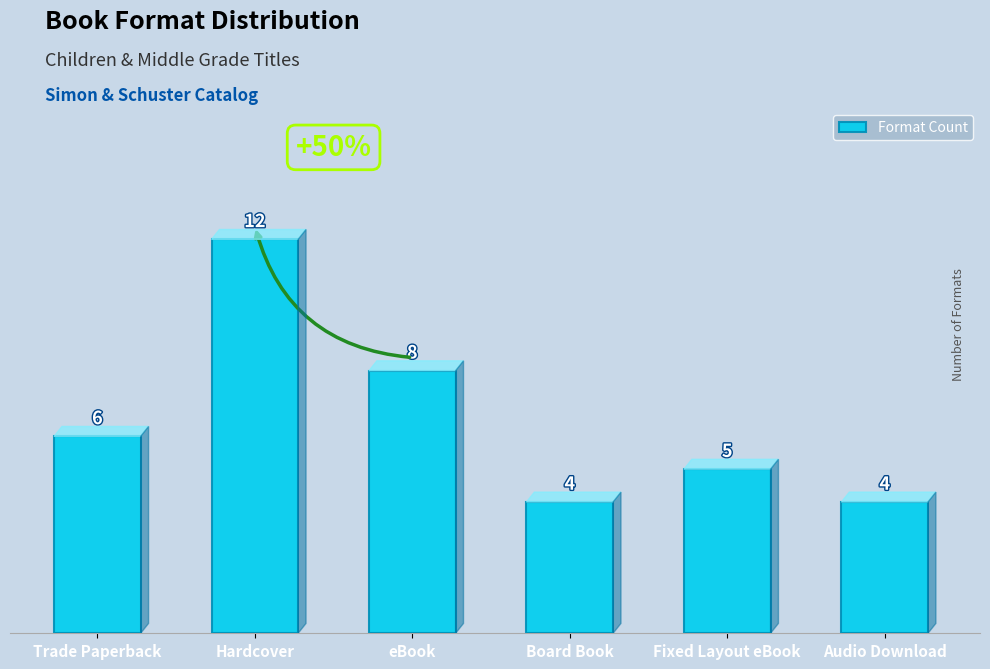

At which category does the chart reach its peak across all series?

Hardcover